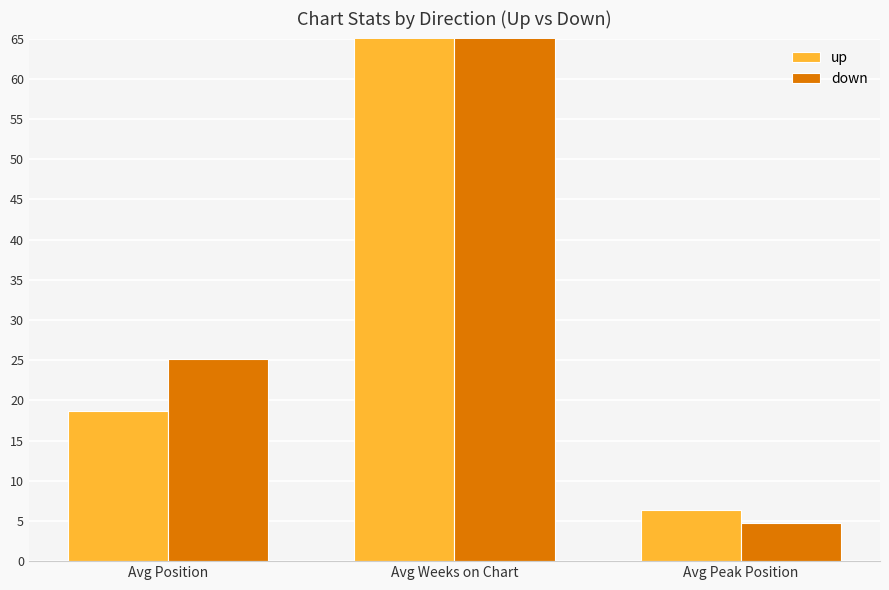

True or false: up has a value of 18.7 at Avg Position.

True